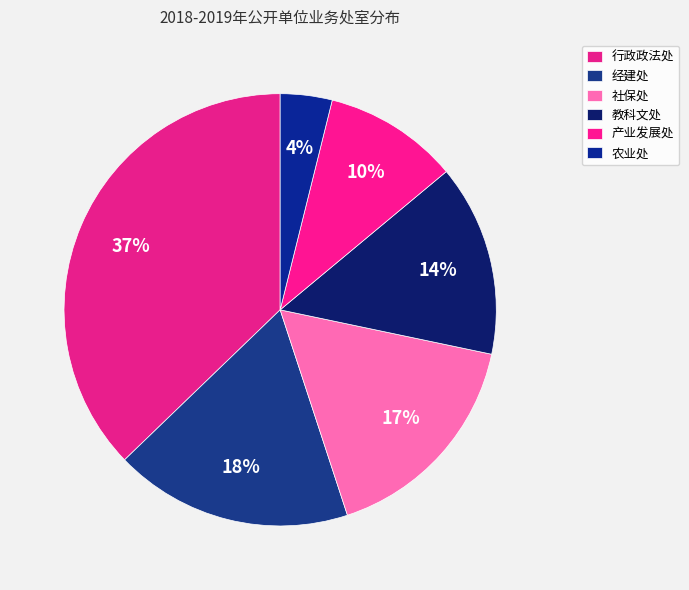

Which category has the biggest portion of the pie?

行政政法处